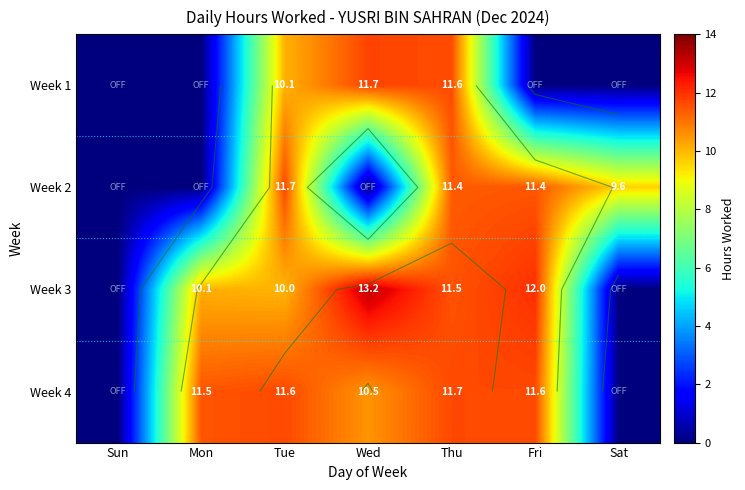

Is it true that Week 1 equals 7.4 at Thu?

False